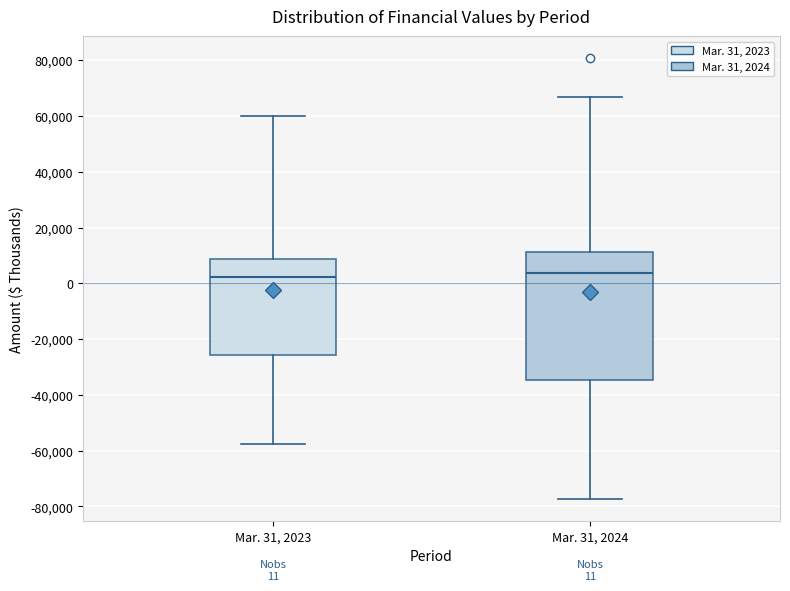

Which box is the tallest, from its lower edge to its upper edge?

Mar. 31, 2024